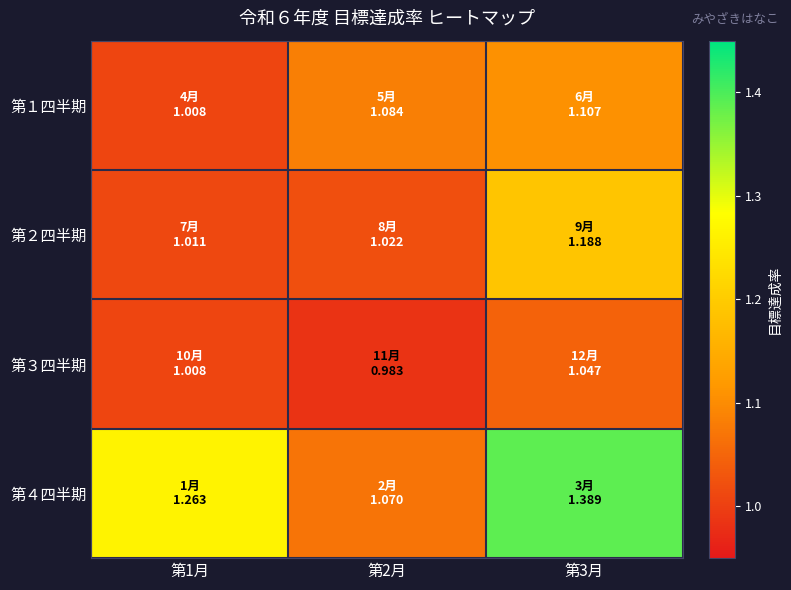

Which series has the largest range (max minus min)?

第４四半期